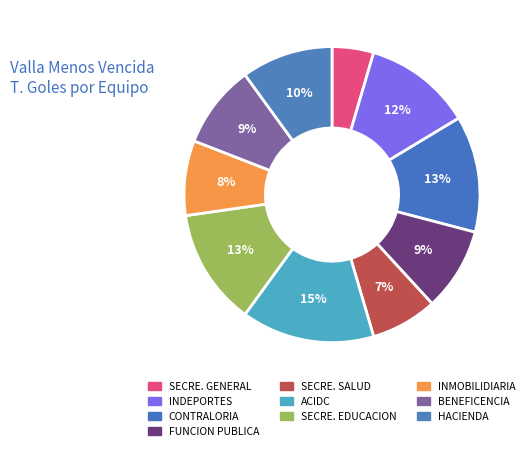

Is it true that SECRE. GENERAL is 5% of the pie?

True